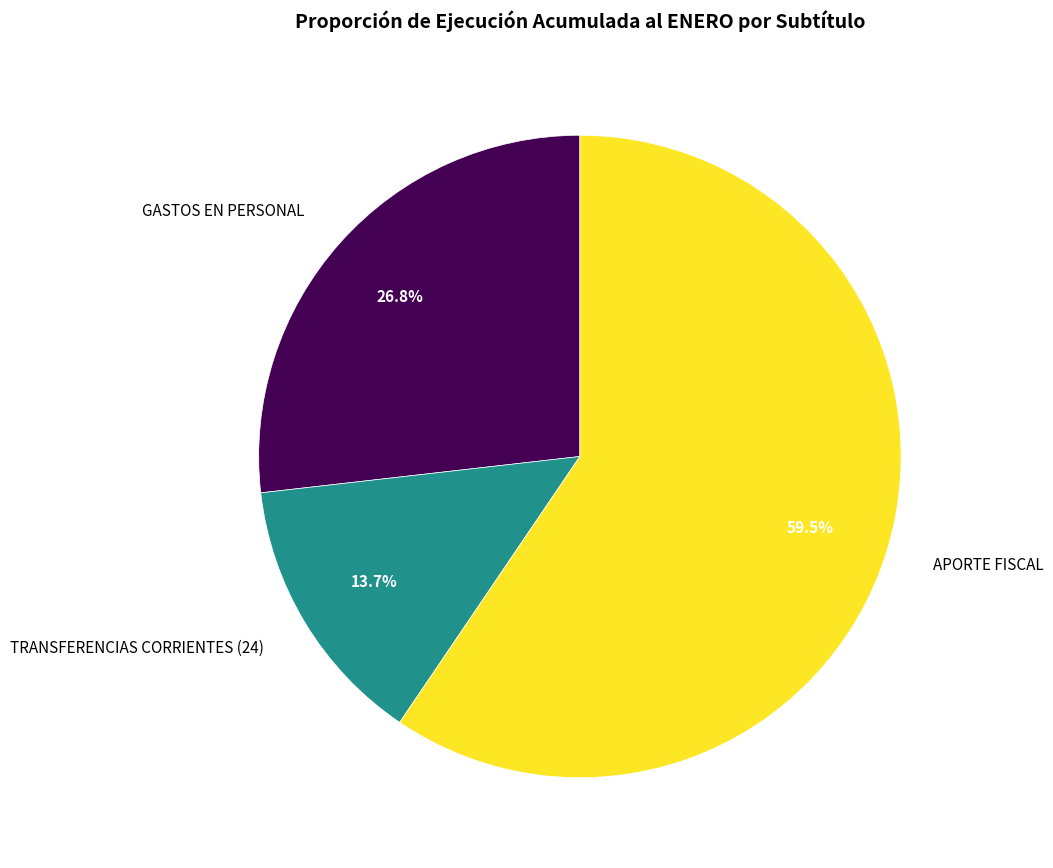

What is the largest slice in the pie chart?

APORTE FISCAL